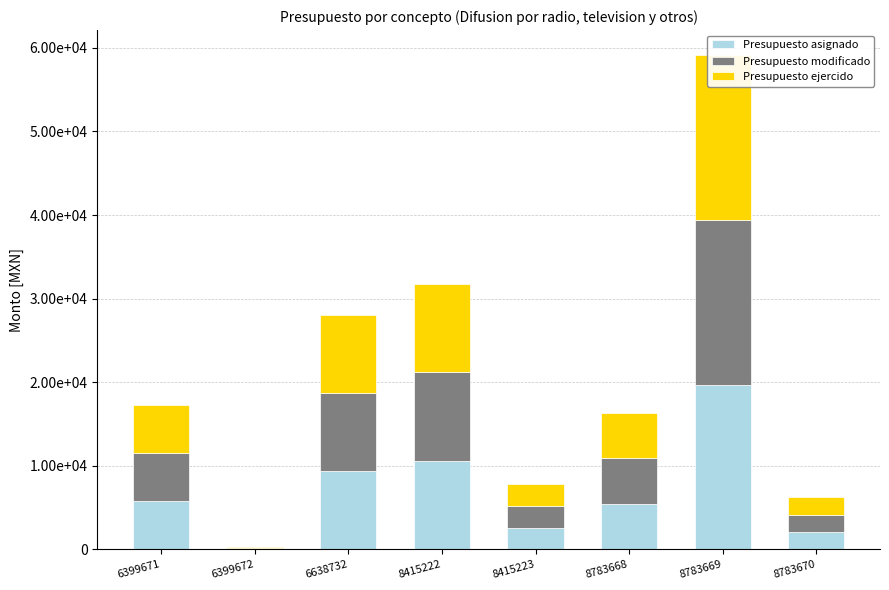

What is the difference between the maximum and second lowest values in the Presupuesto asignado series?

17646.0